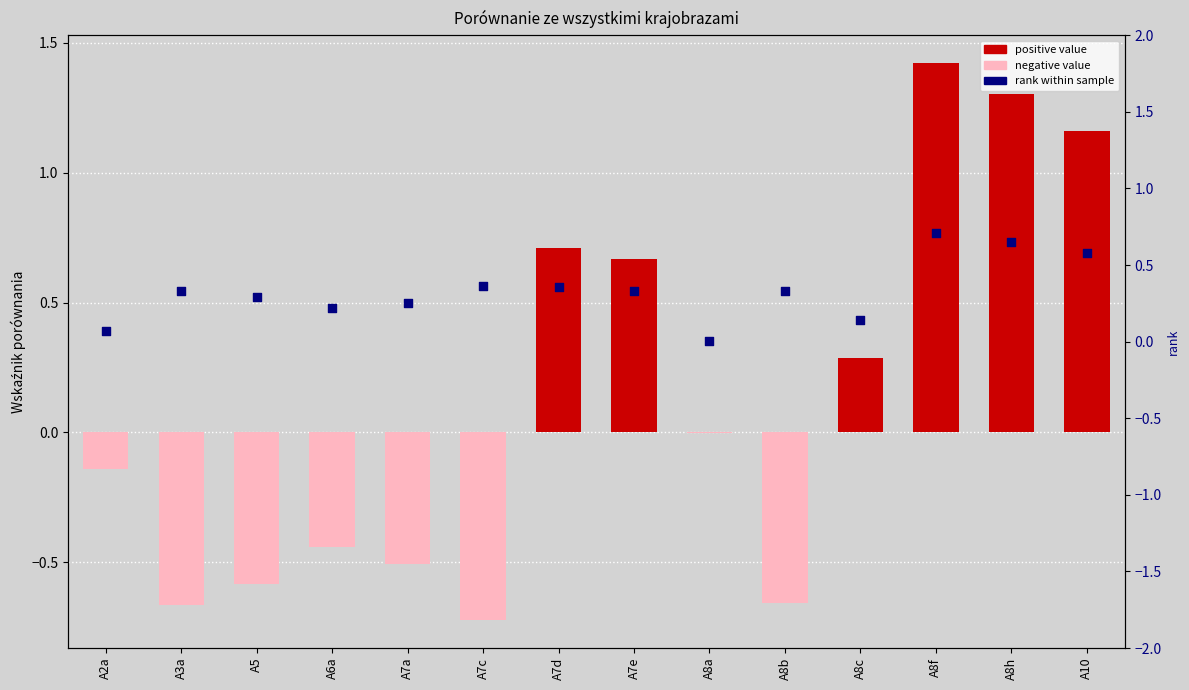

Which series has the largest total across all categories?

rank within sample